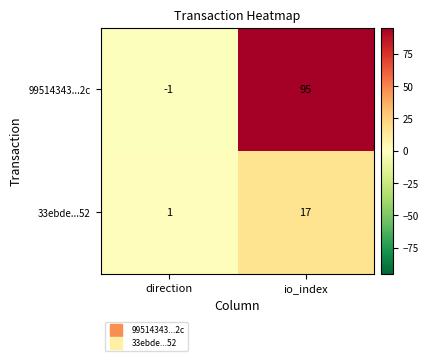

What is the smallest value displayed?

-1